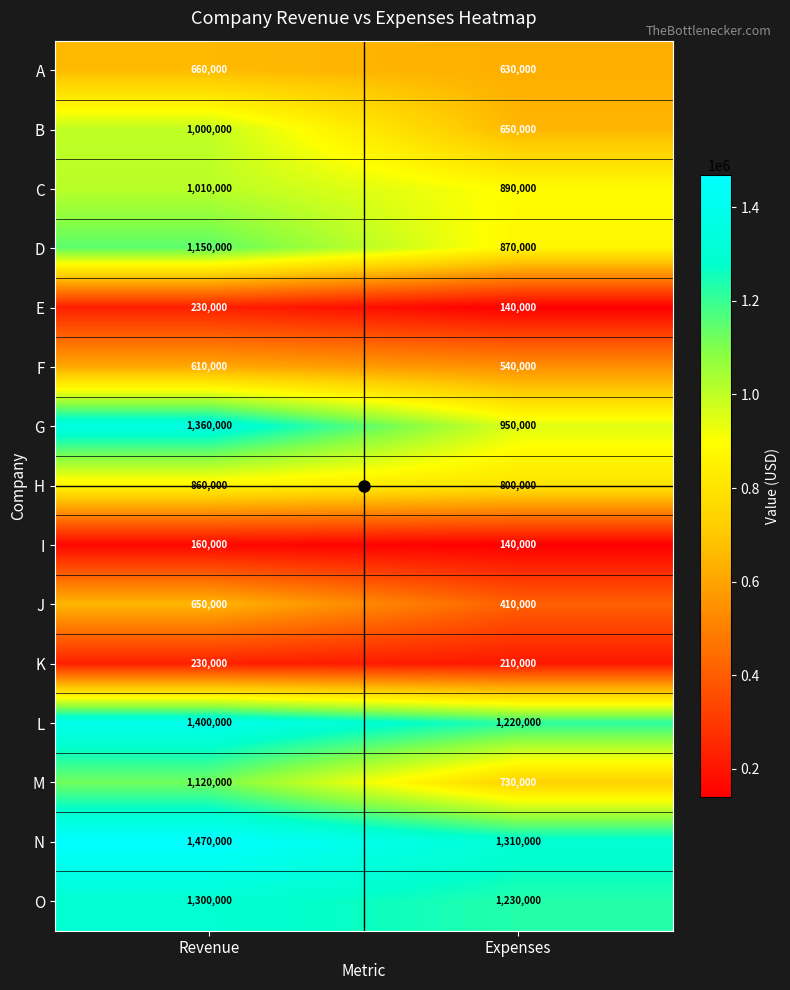

What is the sum of the M values at Expenses and Revenue?

1850000